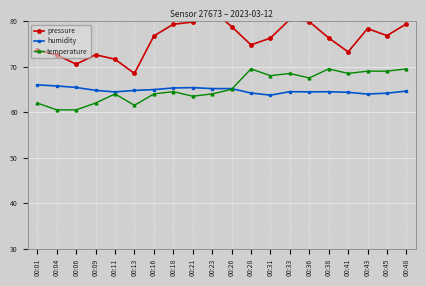

Is it true that humidity equals 64.5 at 00:36?

True